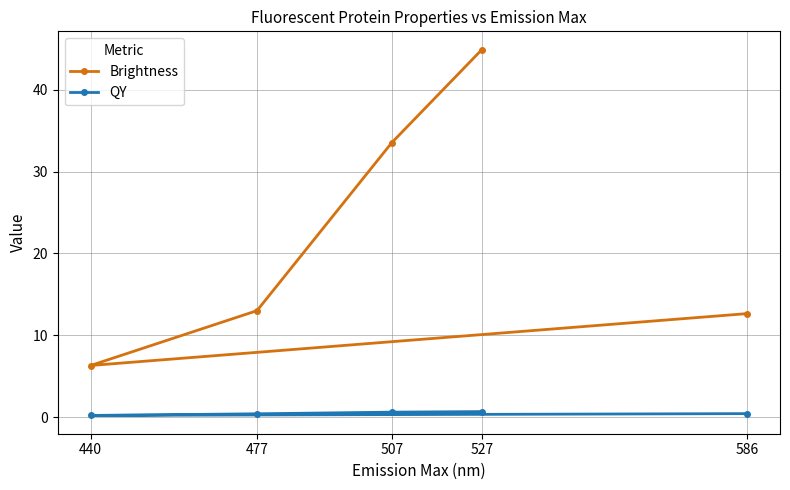

Rank the series by their average value, from lowest to highest.

QY, Brightness